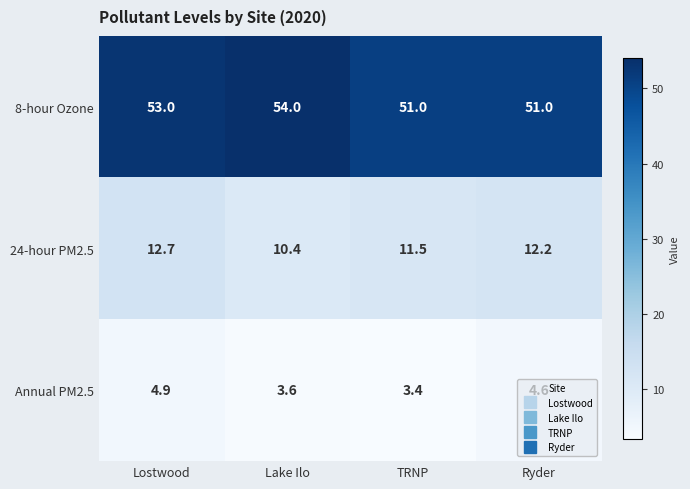

How many series are shown in this chart?

3